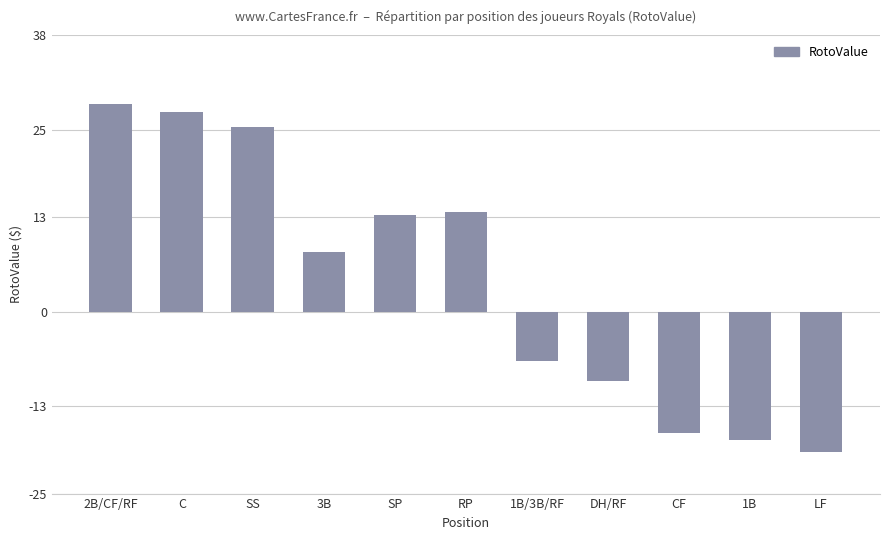

The value at DH/RF is -14.1. True or false?

False